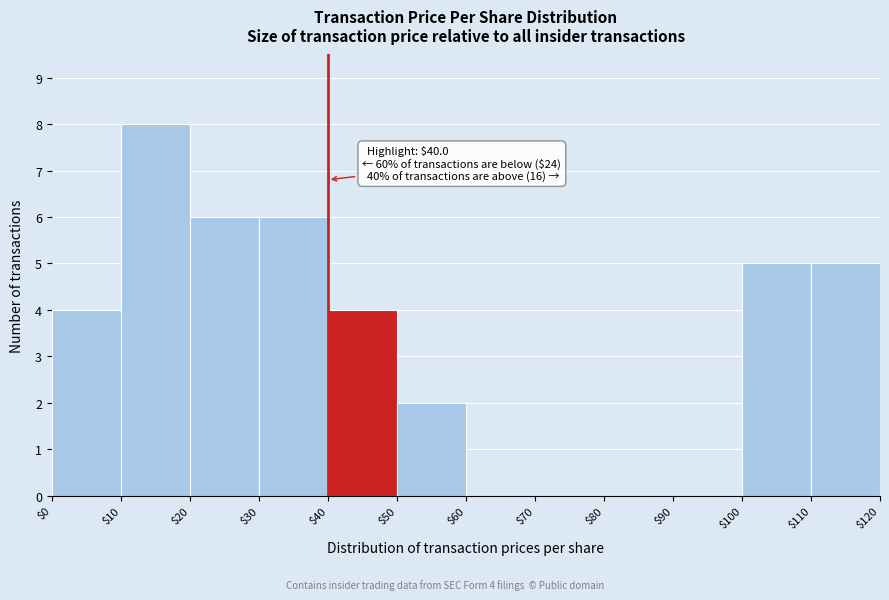

Over which range of the x-axis is the bar tallest?

$10 to $20